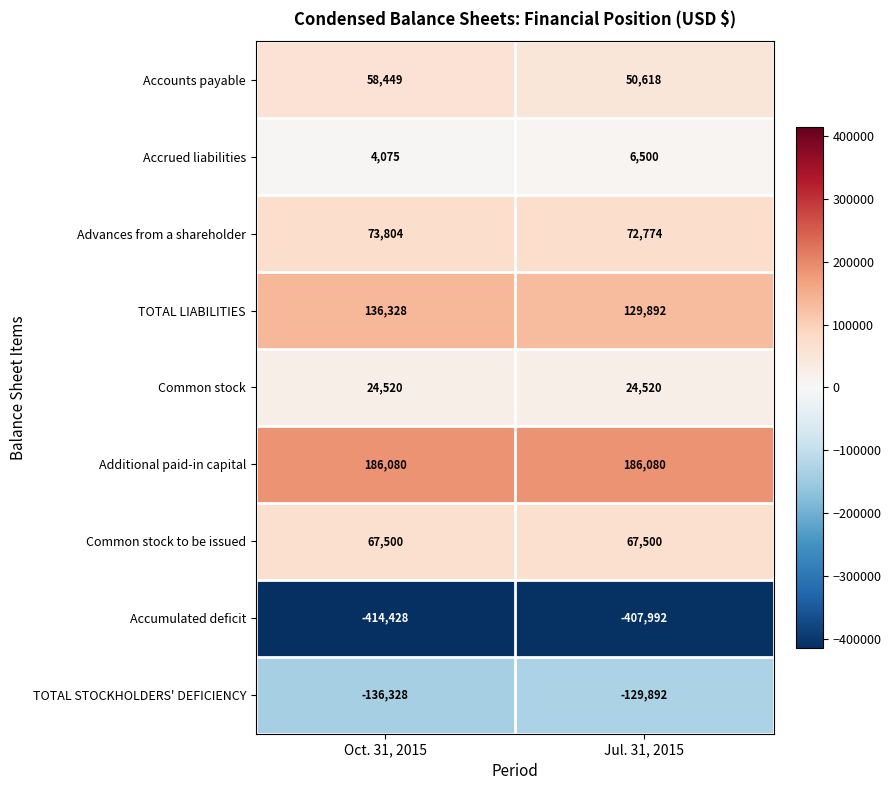

What is the highest value of the Accumulated deficit series?

-407992